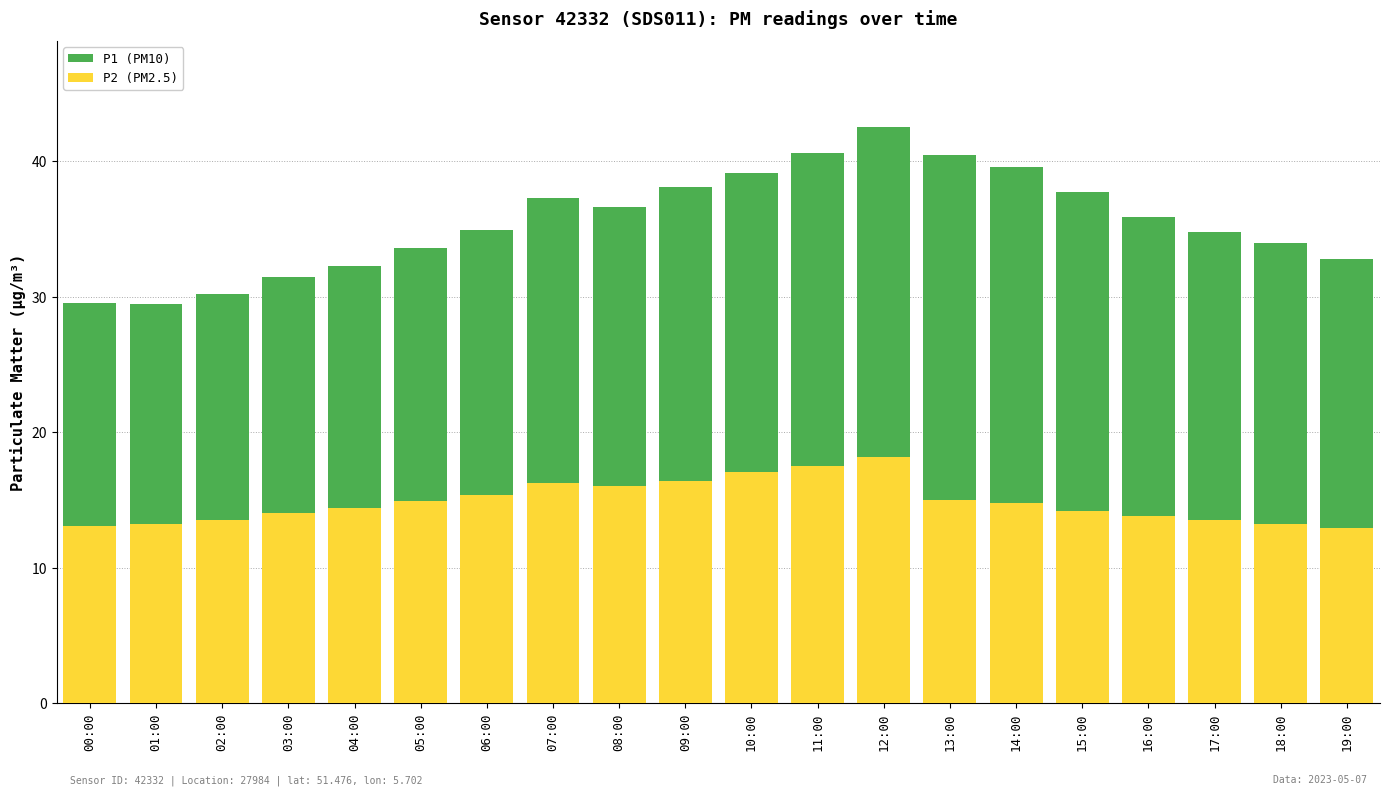

What is the total value across all series at 17:00?

34.8